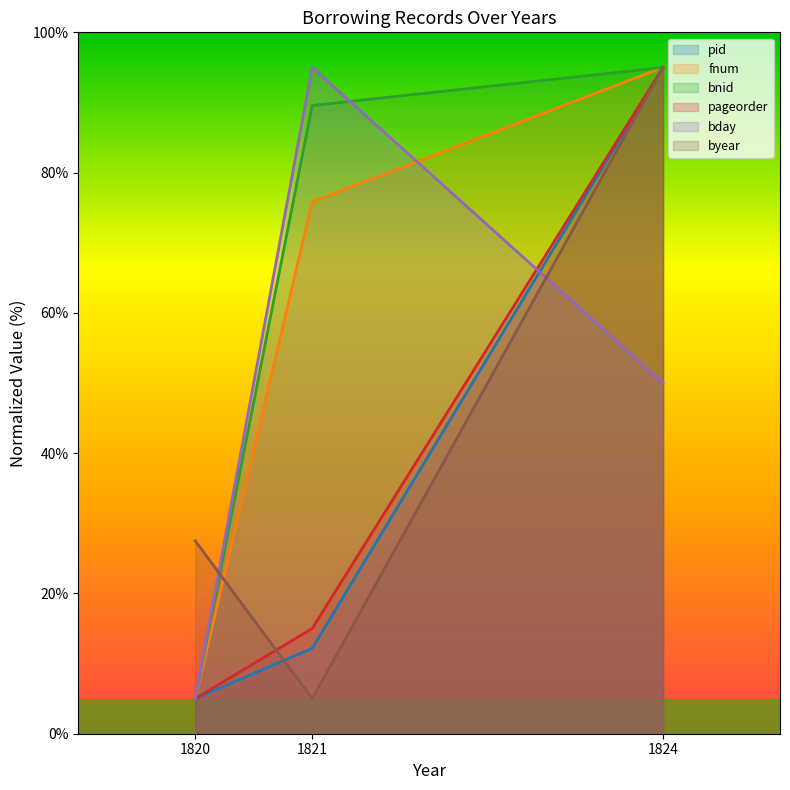

Is it true that bnid equals 131.2 at 1824?

False